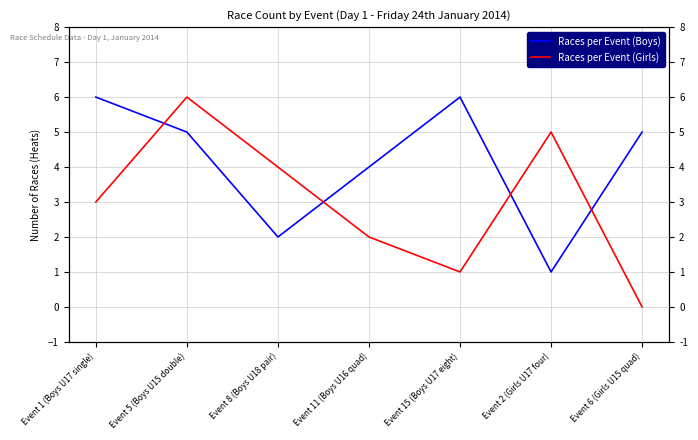

Reading left to right, what are all the values shown in this chart?

Races per Event (Boys): Event 1 (Boys U17 single)=6	Event 5 (Boys U15 double)=5	Event 8 (Boys U18 pair)=2	Event 11 (Boys U16 quad)=4	Event 15 (Boys U17 eight)=6	Event 2 (Girls U17 four)=1	Event 6 (Girls U15 quad)=5
Races per Event (Girls): Event 1 (Boys U17 single)=3	Event 5 (Boys U15 double)=6	Event 8 (Boys U18 pair)=4	Event 11 (Boys U16 quad)=2	Event 15 (Boys U17 eight)=1	Event 2 (Girls U17 four)=5	Event 6 (Girls U15 quad)=0